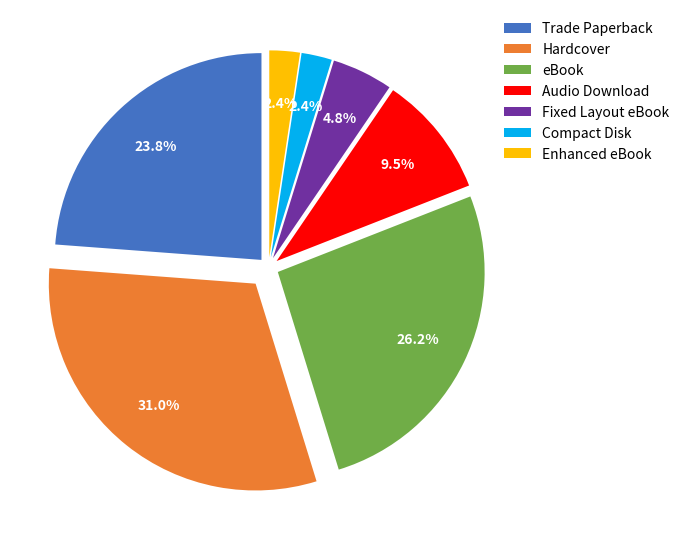

Which category has the biggest portion of the pie?

Hardcover